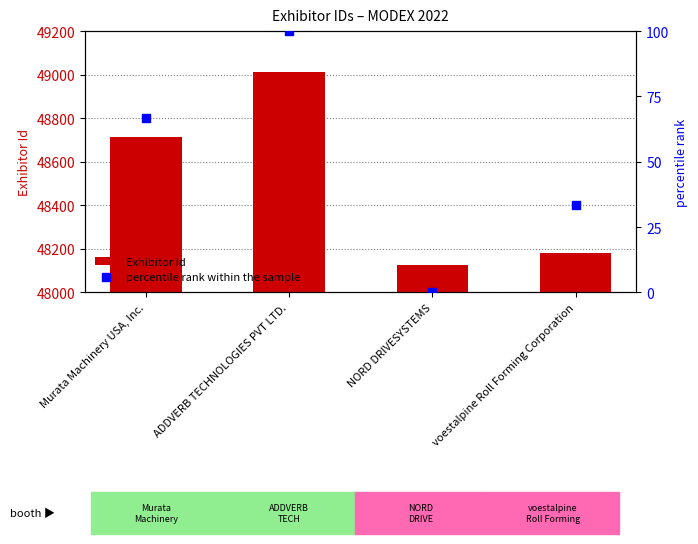

At which category is the sum across all series the highest?

ADDVERB TECHNOLOGIES PVT LTD.